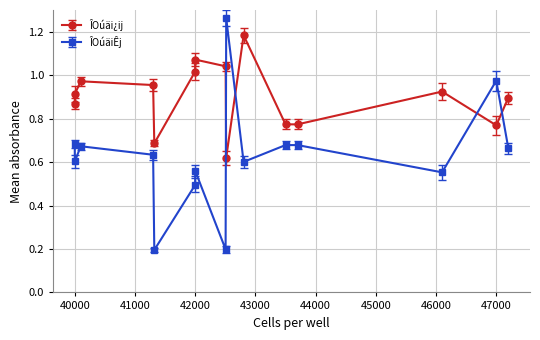

True or false: ÎOúäiÊj and ÎOúäi¿ij intersect in this chart.

True